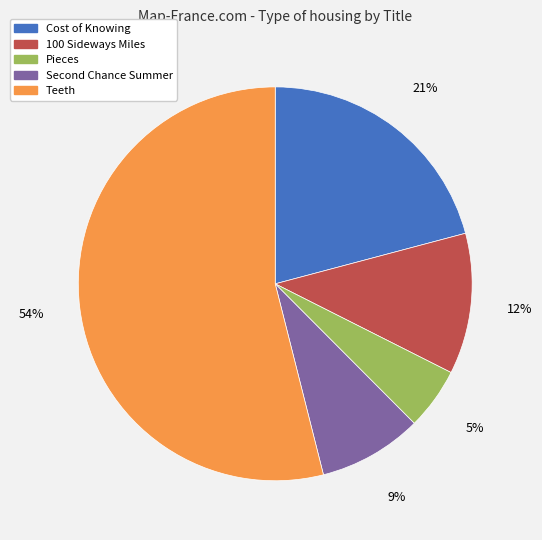

Between 100 Sideways Miles and Cost of Knowing, which is larger?

Cost of Knowing